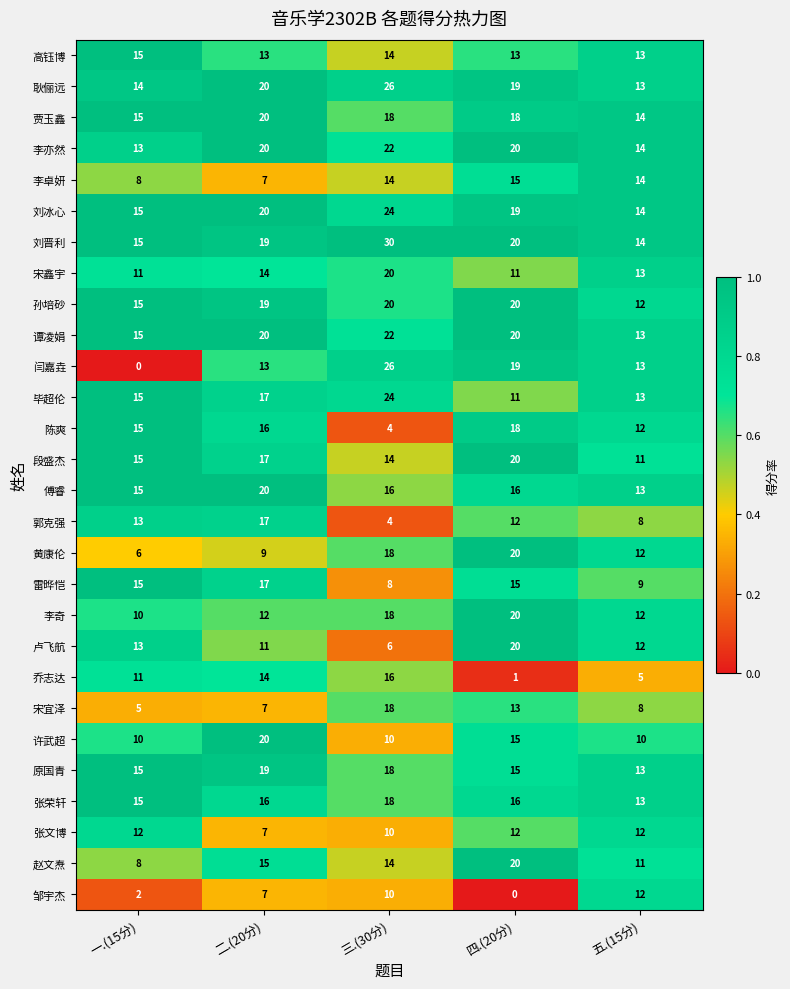

Between 三.(30分) and 四.(20分), which series saw the biggest shift?

乔志达